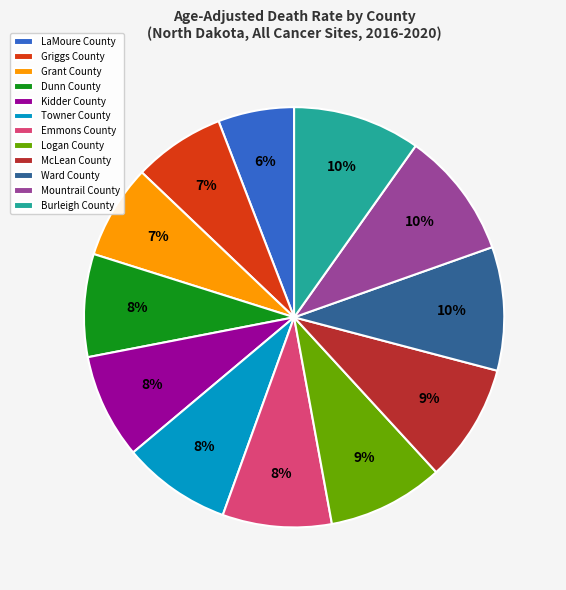

Which has a higher value, LaMoure County or Towner County?

Towner County